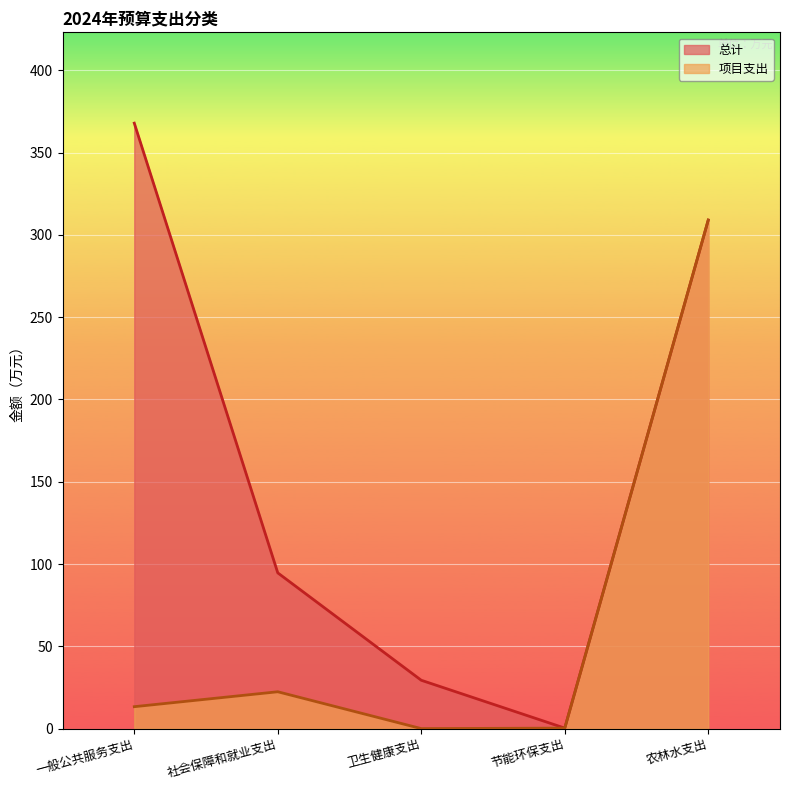

True or false: 总计 and 项目支出 cross at least once.

False